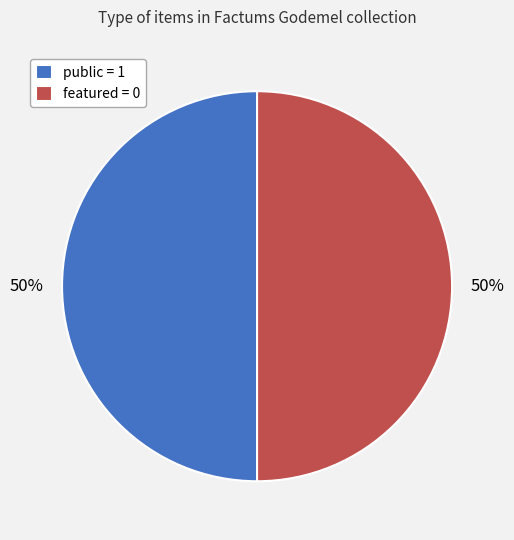

How many slices are in this pie chart?

2